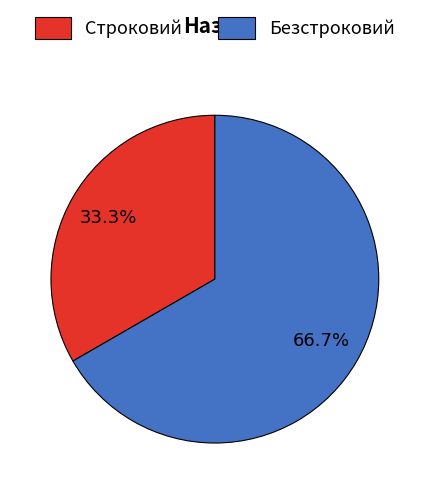

Do Безстроковий and Строковий together represent more than half of the pie?

Yes